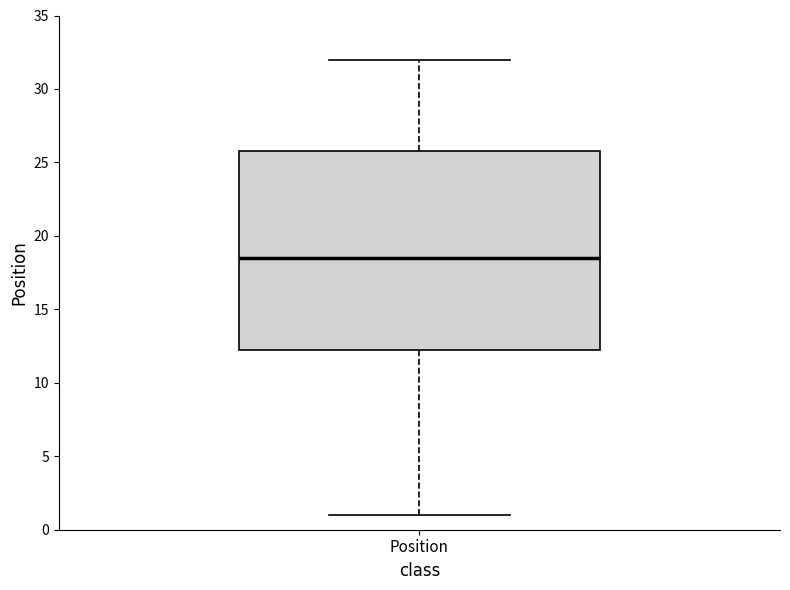

Read this box plot against the y-axis: the position of the median line, the range covered by the box, and the ends of both whiskers. The values are not printed on the chart, so give them approximately, as read against the axis.

median 18.5, box 12.5 to 26.0, whiskers 1.0 to 32.0